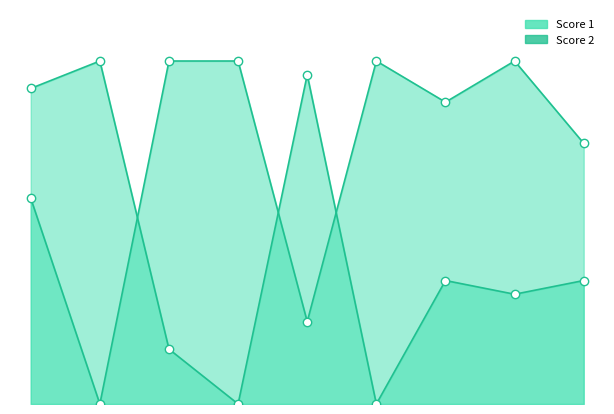

At which label does Score 1 reach its peak?

3